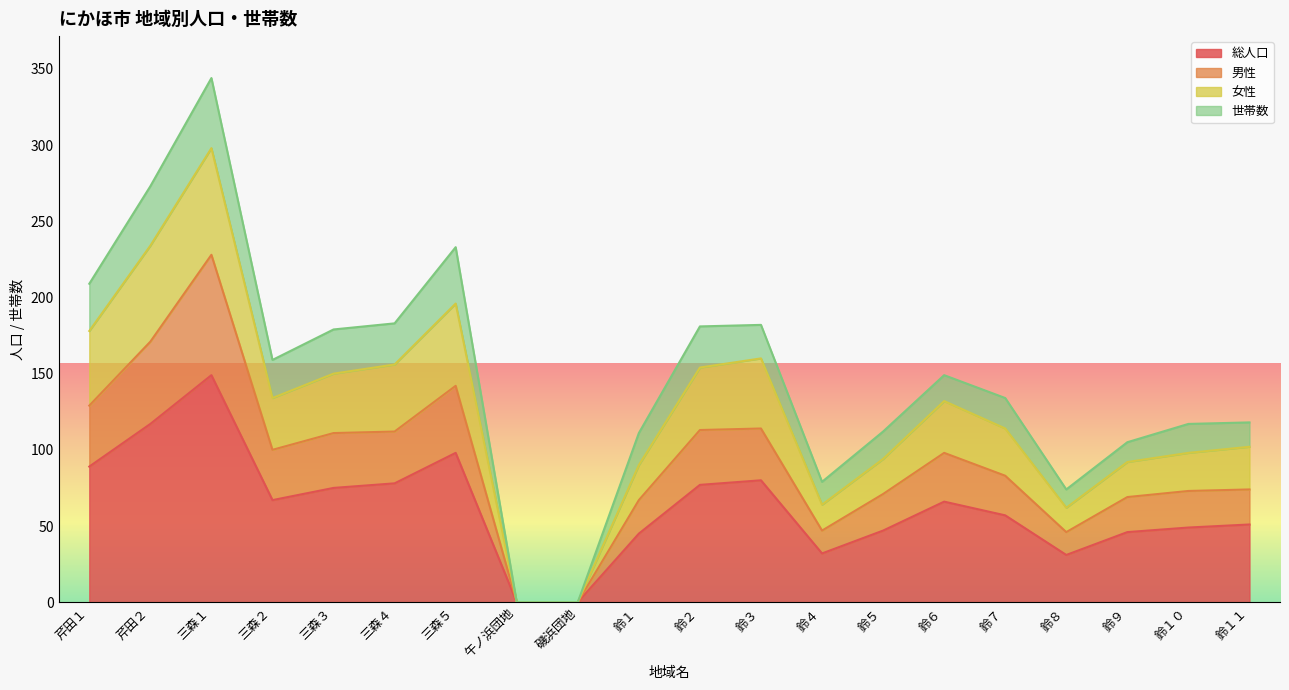

True or false: 女性 has more than 1 interior local peaks.

True